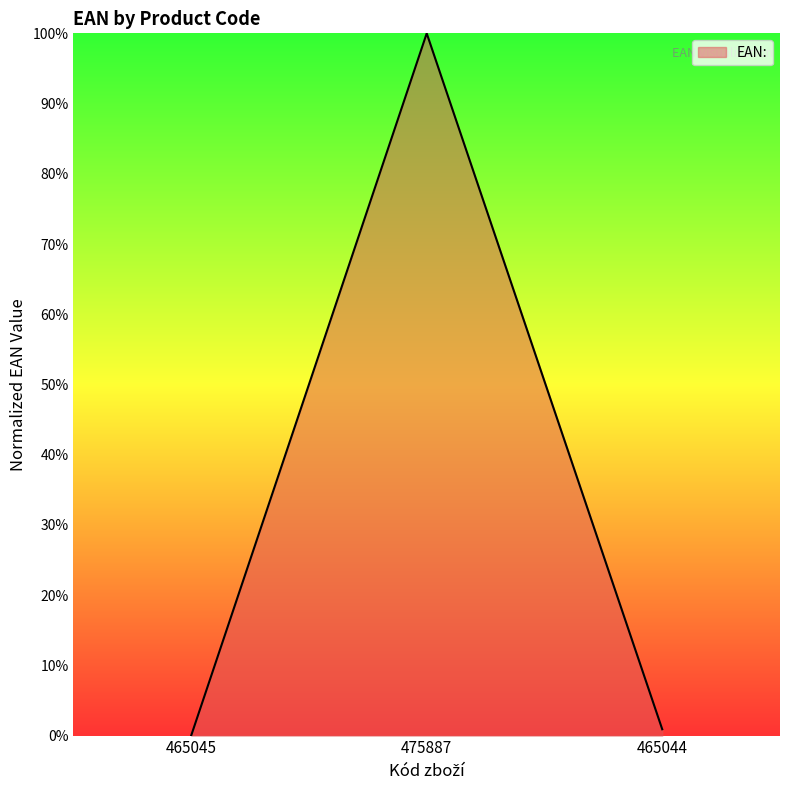

What is the average value?

33.6